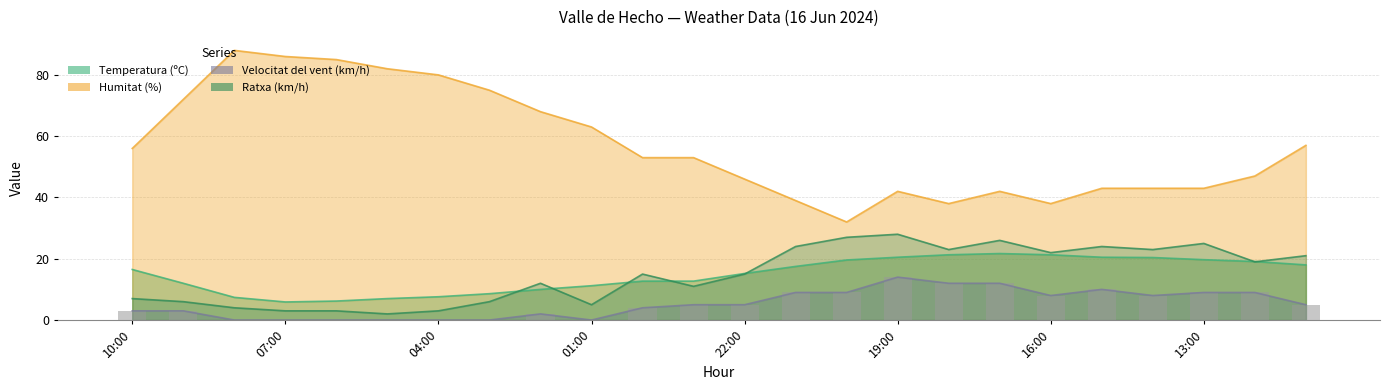

What is the difference between the Temperatura (ºC) values at 01:00 and 06:00?

5.0